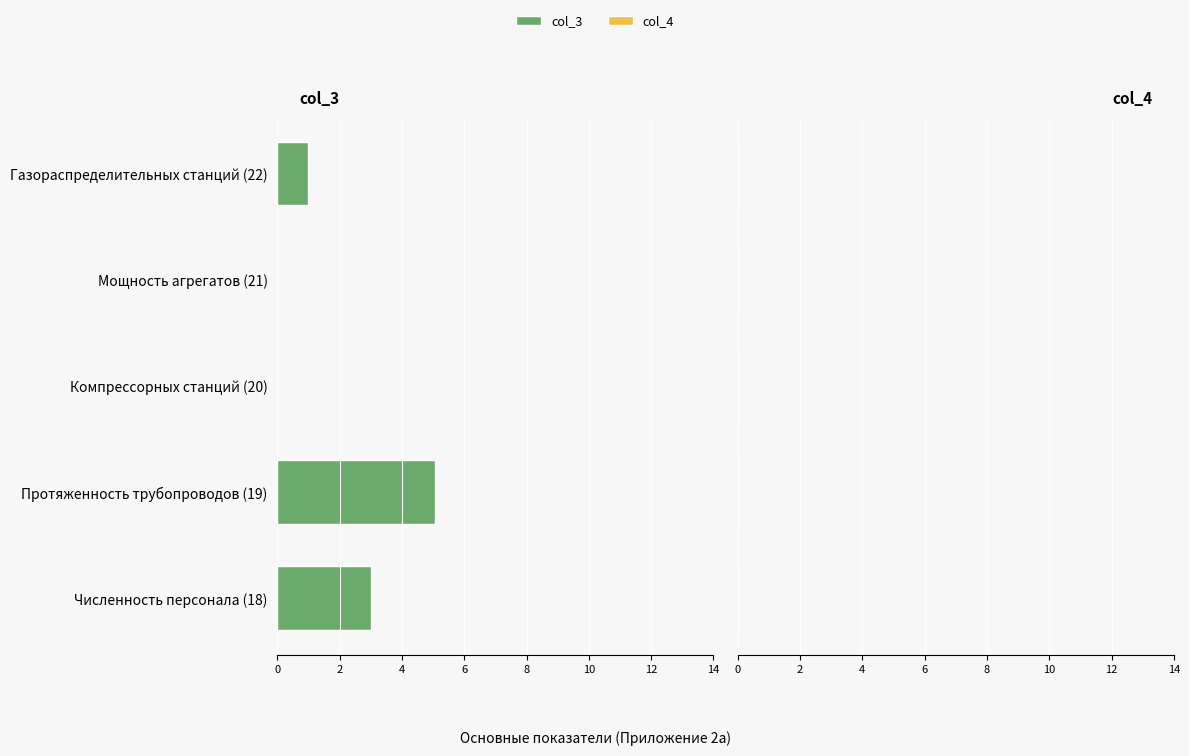

Are the bars horizontal?

Yes